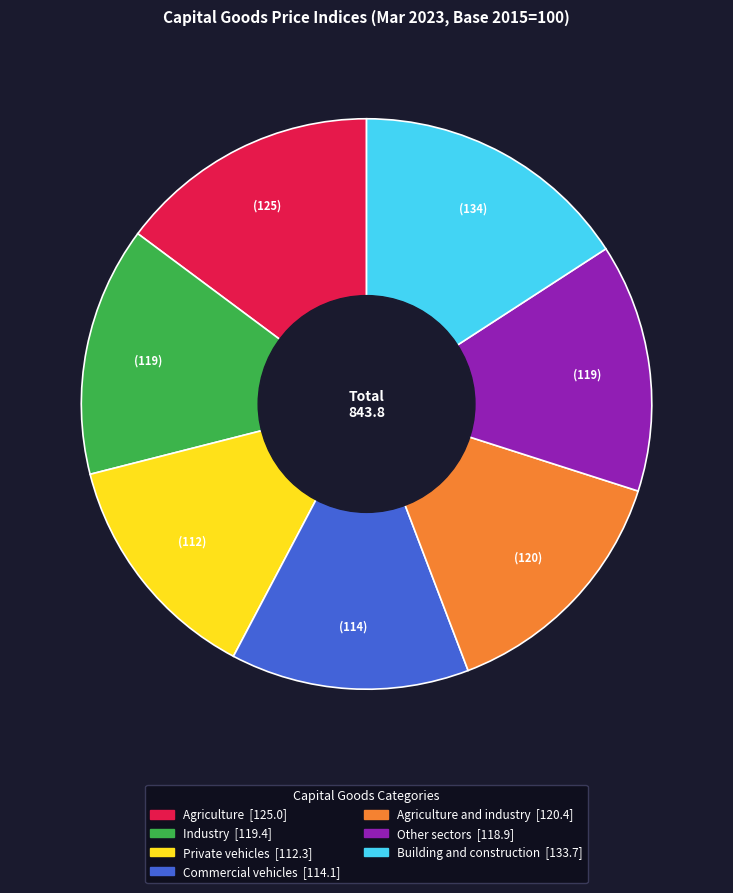

Does any single category account for the majority?

No